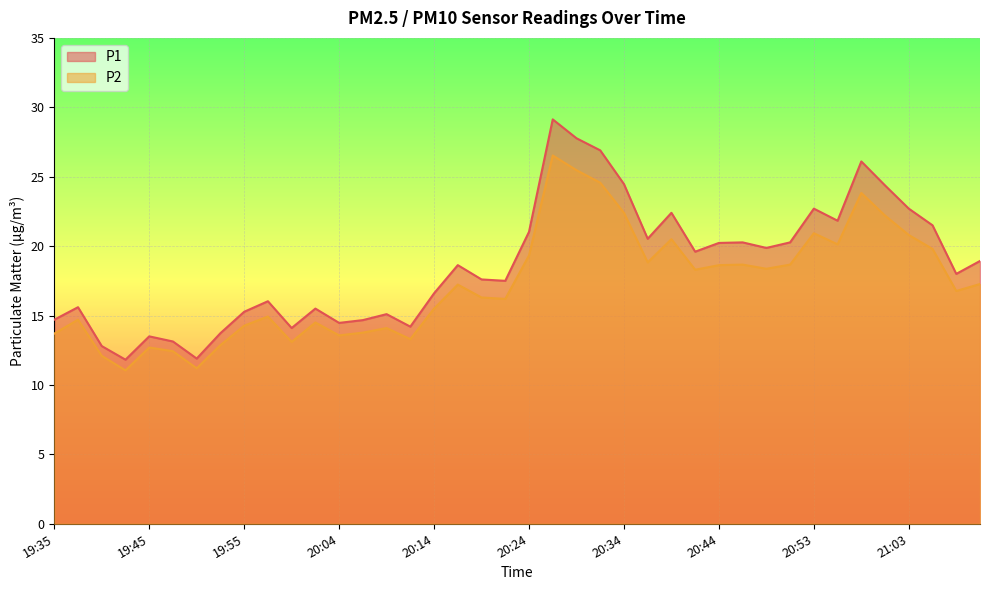

What position from the left is 21:01?

36